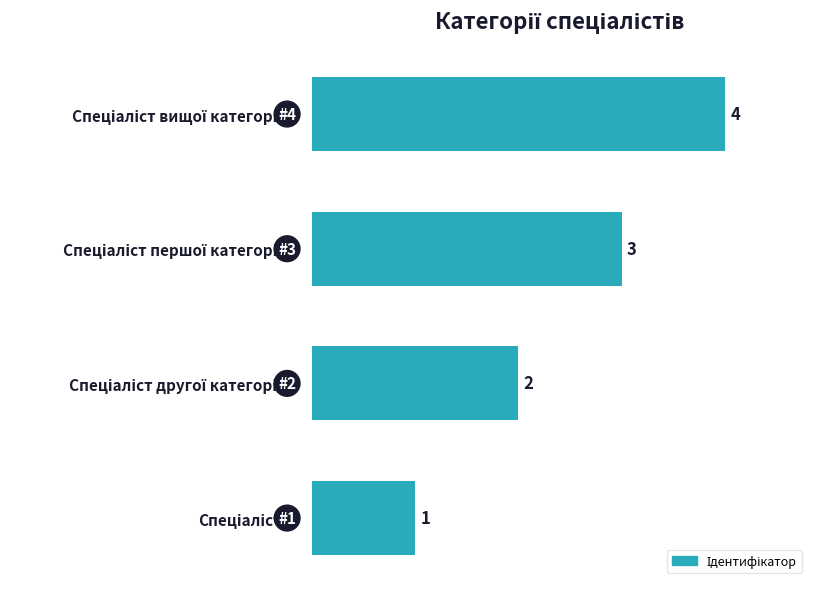

How many values are between 2 and 4?

3